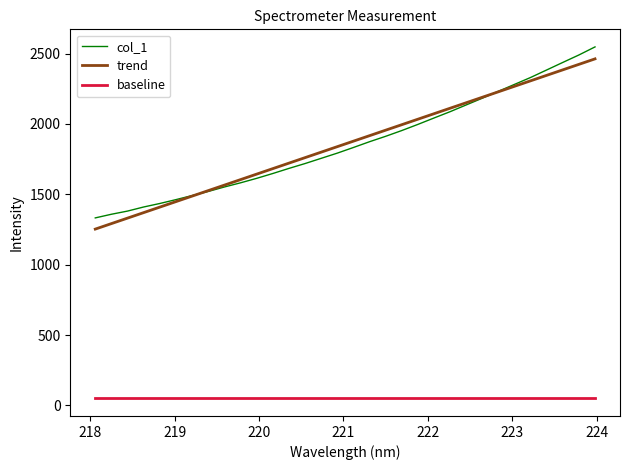

Which series has the widest spread of values?

col_1